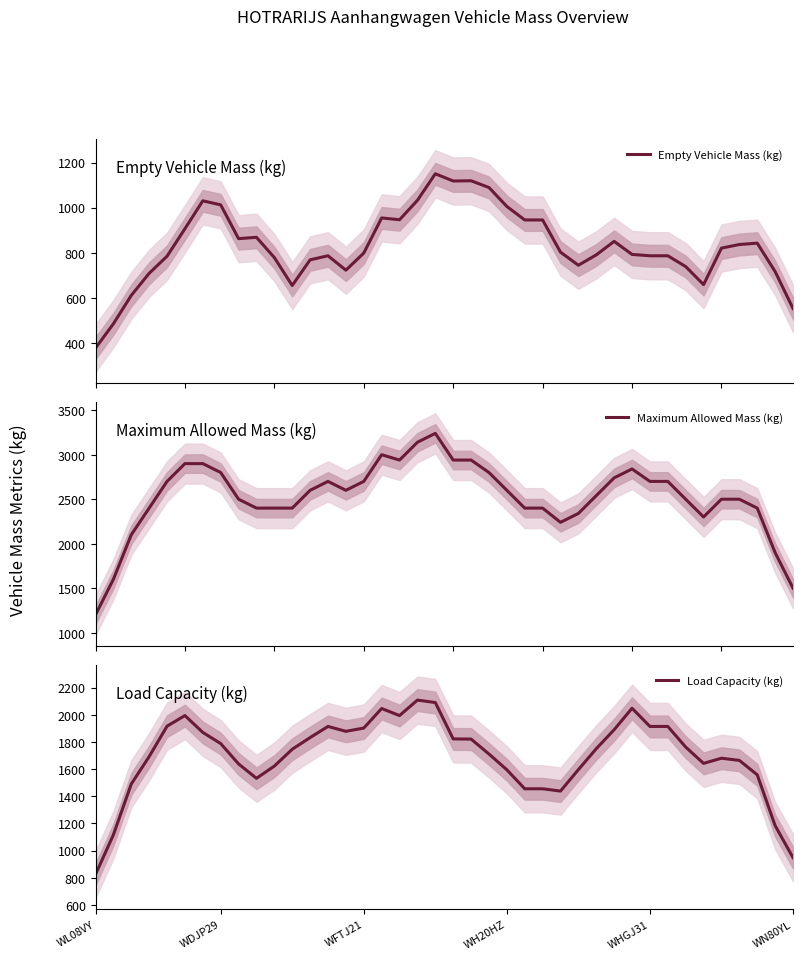

What is the lowest value of the Empty Vehicle Mass (kg) series?

376